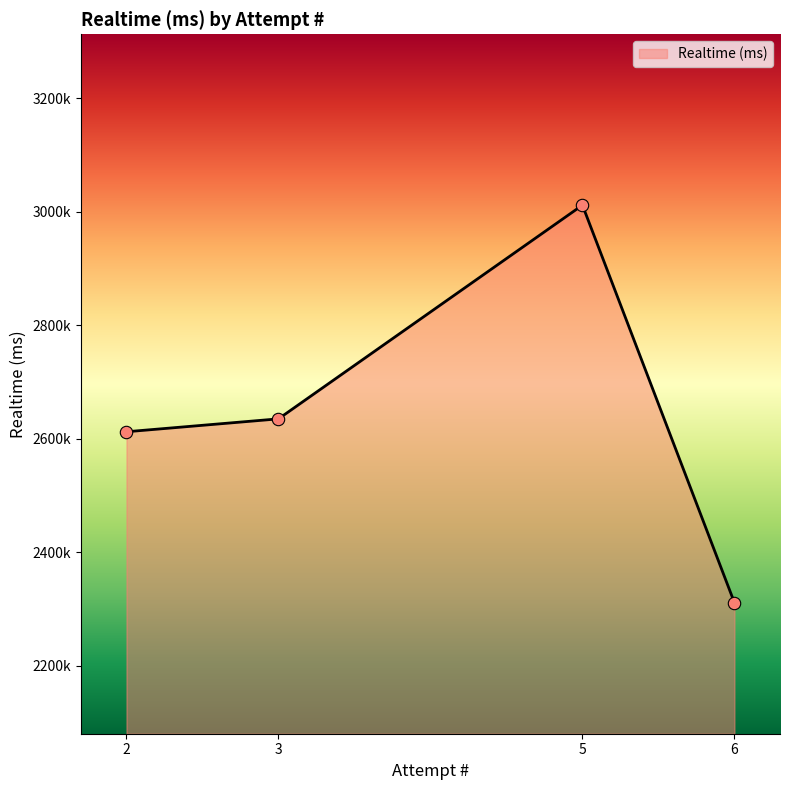

Is this an area chart (filled region under the line)?

Yes